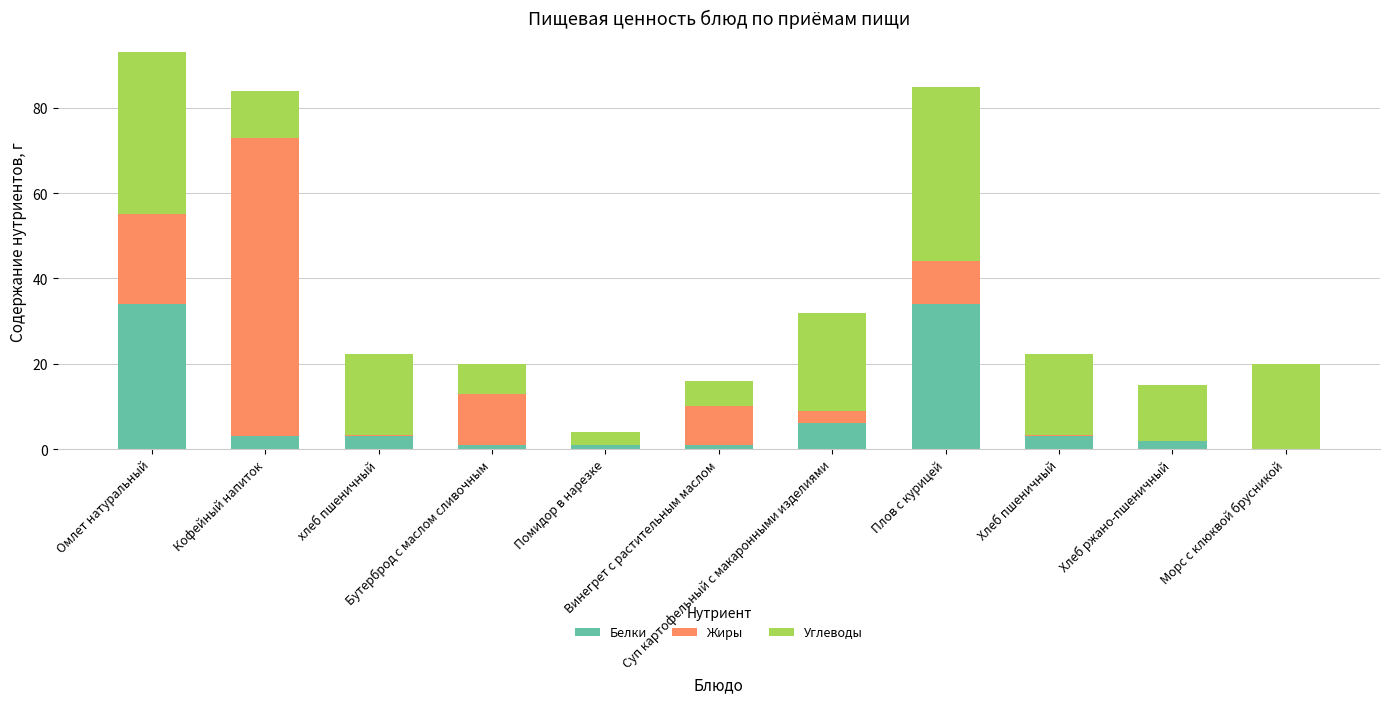

Does the chart contain stacked bars?

Yes